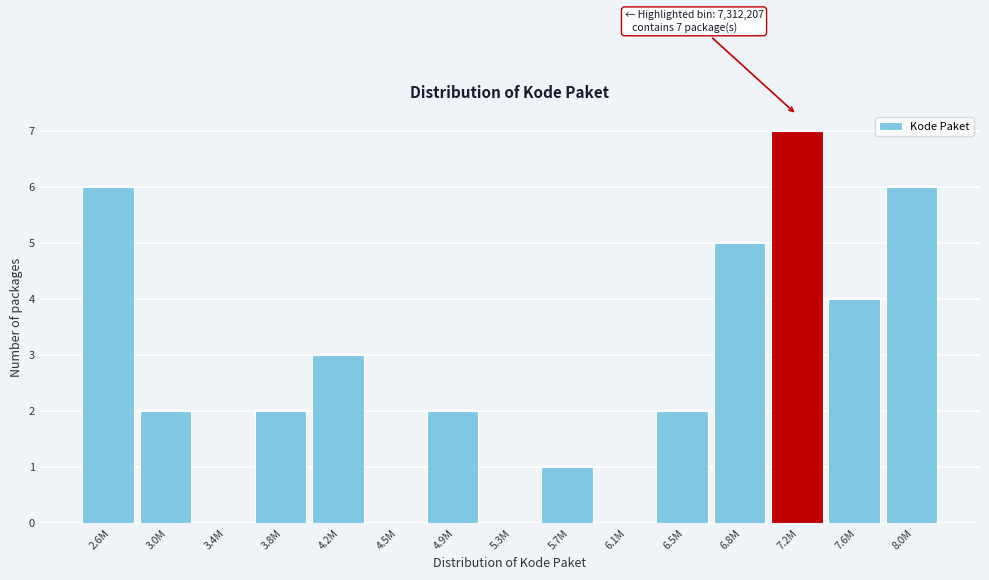

Reading left to right, transcribe all the data shown in this chart.

2.6M=6	3.0M=2	3.4M=0	3.8M=2	4.2M=3	4.5M=0	4.9M=2	5.3M=0	5.7M=1	6.1M=0	6.5M=2	6.8M=5	7.2M=7	7.6M=4	8.0M=6